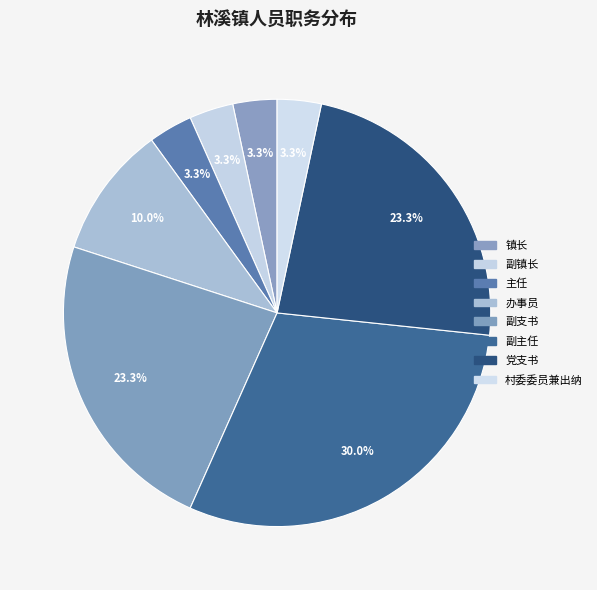

How many slices are in this pie chart?

8